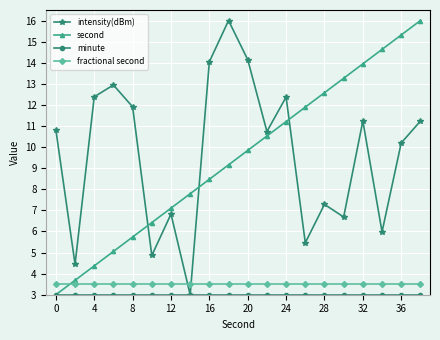

What is the value of the intensity(dBm) point at the 10th from the left?

16.0